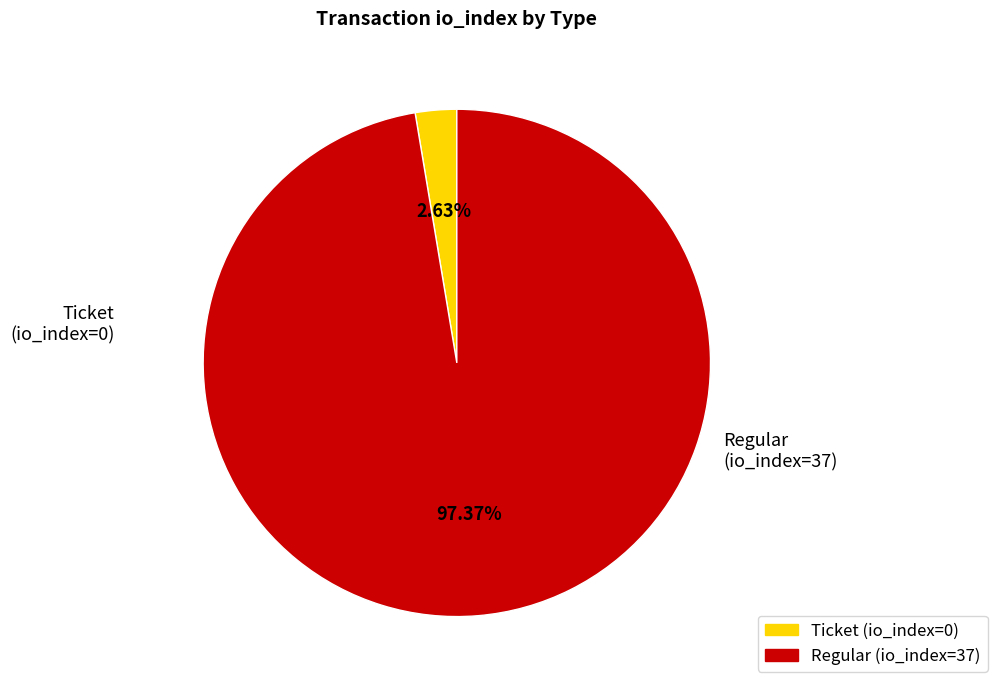

To the nearest percent, what is the combined percentage of Ticket (io_index=0) and Regular (io_index=37)?

100%